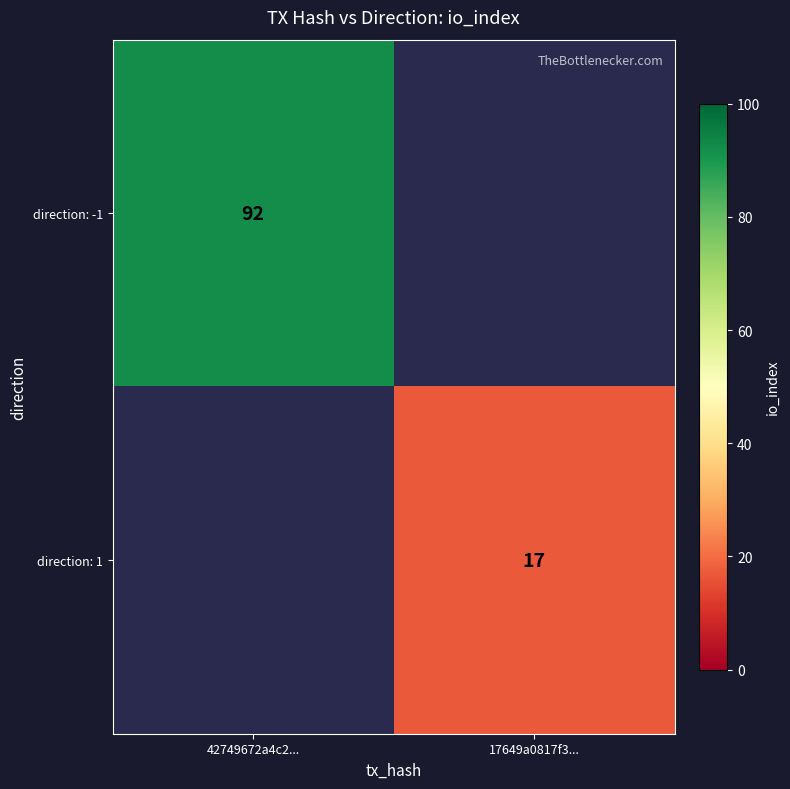

The direction: 1 series shows 11 at 17649a0817f3.... True or false?

False